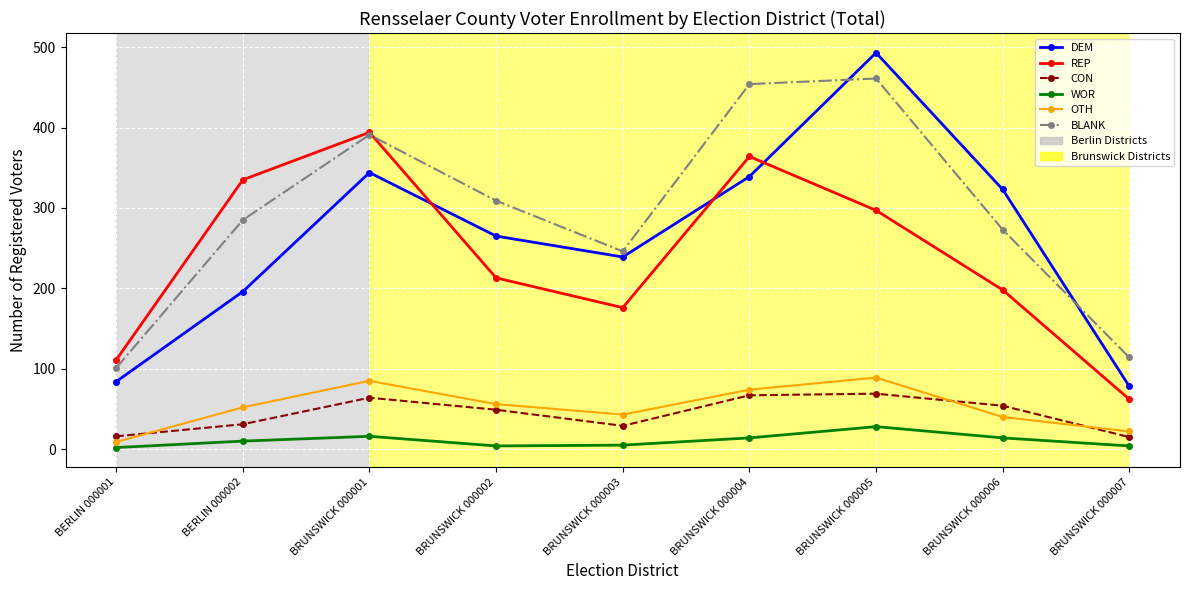

Rank the series at BRUNSWICK 000006 from lowest to highest value.

WOR, OTH, CON, REP, BLANK, DEM